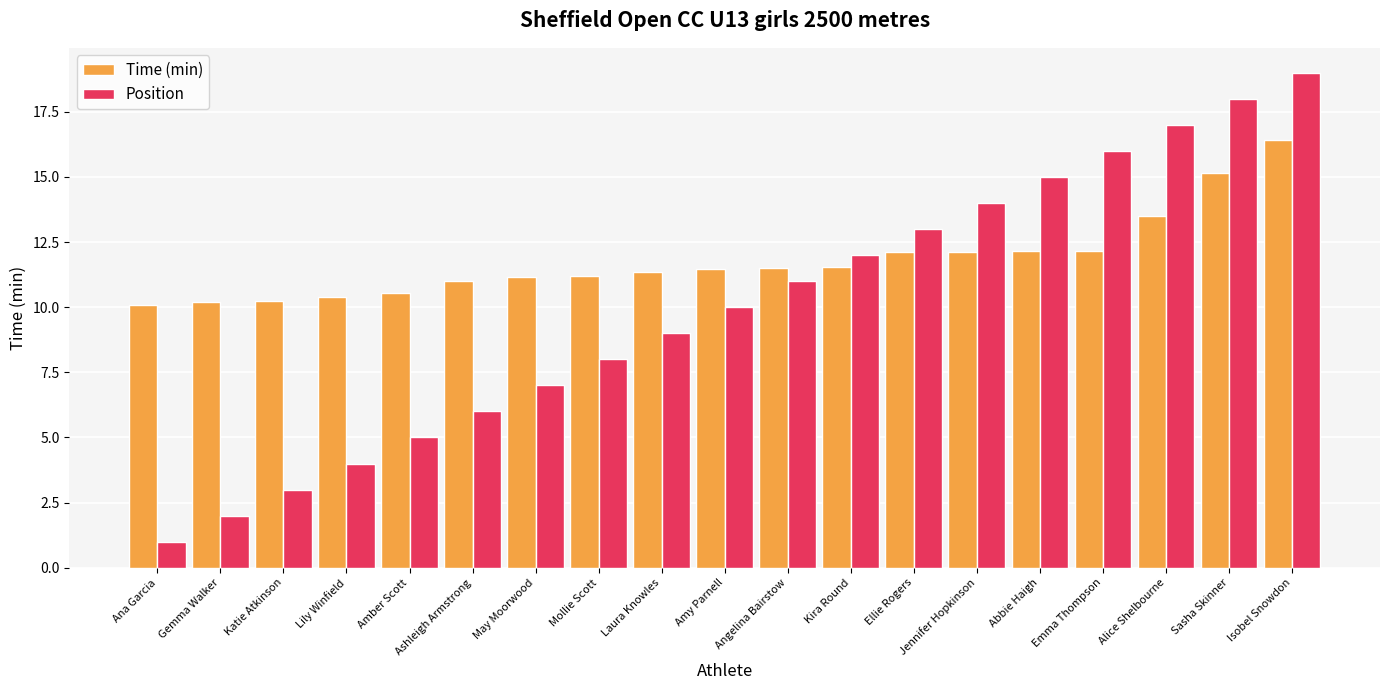

Which label corresponds to the smallest value in the chart?

Ana Garcia